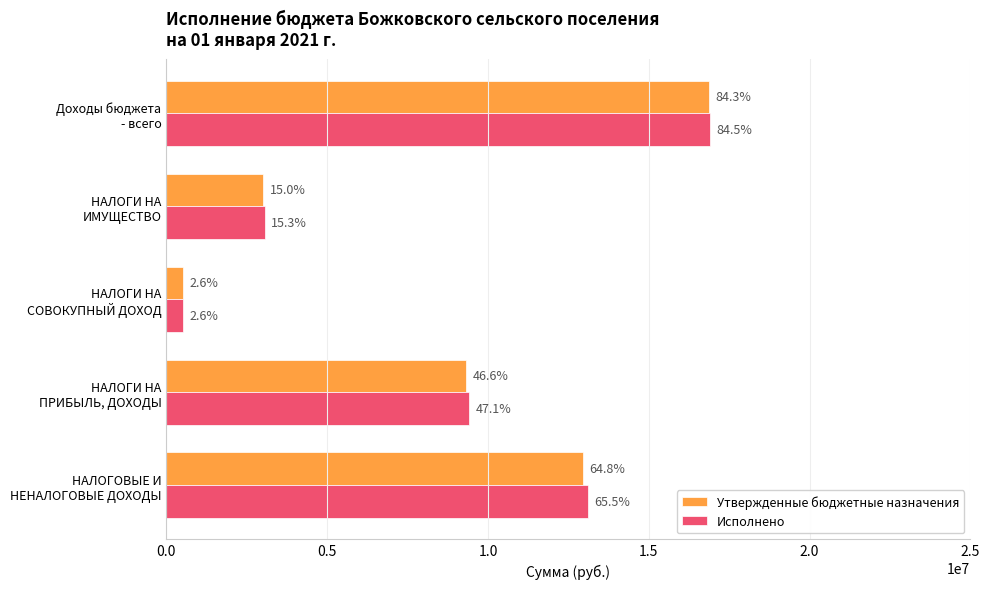

At how many categories does at least one series exceed 16767133?

1